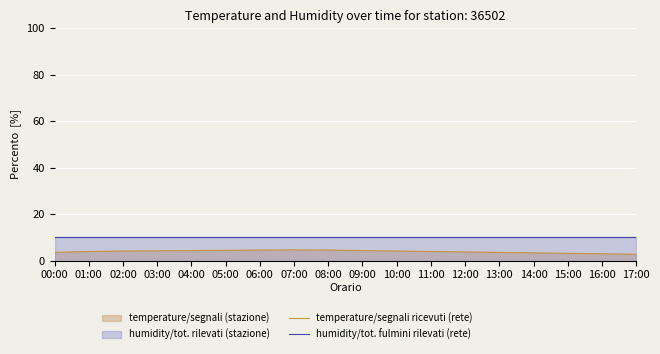

True or false: humidity/tot. fulmini rilevati (rete) has more than 0 points higher than both neighbors.

False